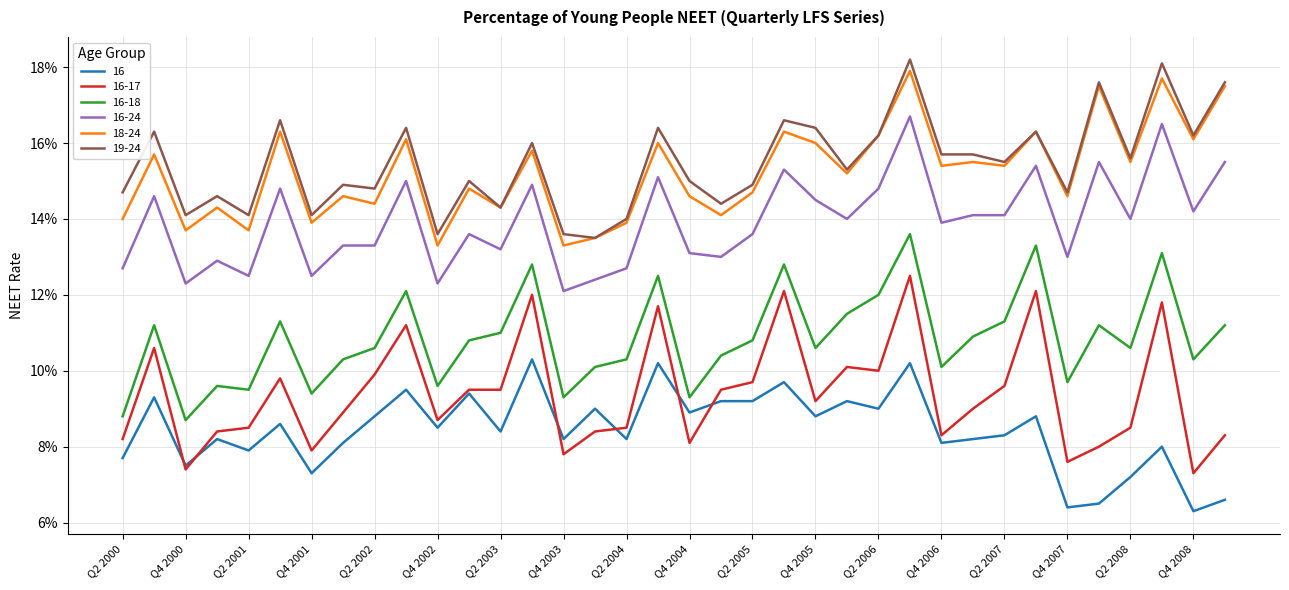

Is this an area chart (filled region under the line)?

No